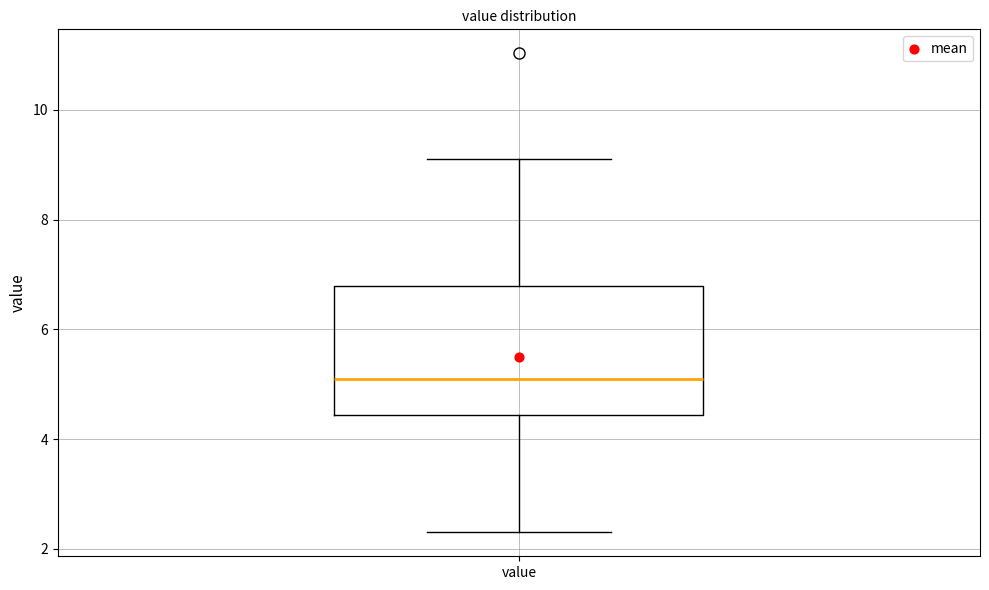

Transcribe this box plot: give where the median line is, the range the box spans, and where the two whiskers end, as read against the y-axis. The values are not printed on the chart, so give them approximately, as read against the axis.

median 5.2, box 4.4 to 6.8, whiskers 2.4 to 9.2